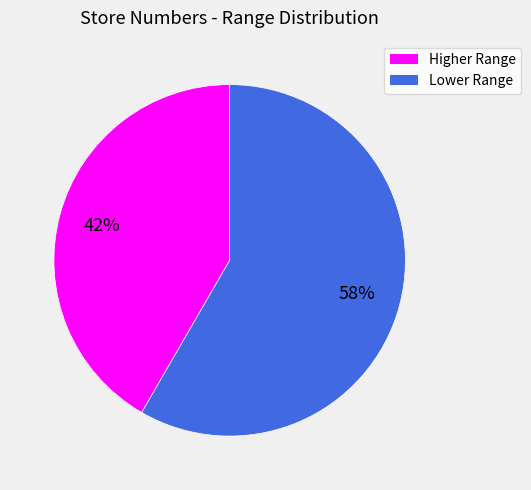

Is there a majority slice in this chart?

Yes